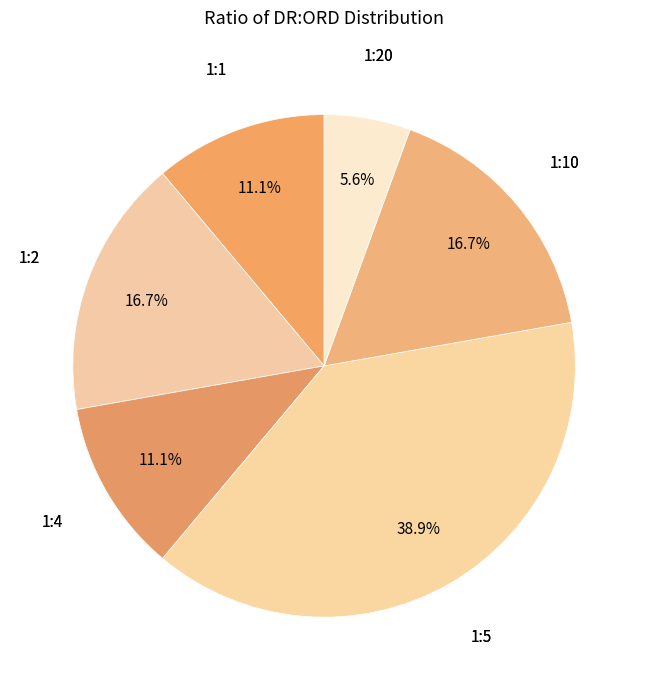

How many slices are in this pie chart?

6